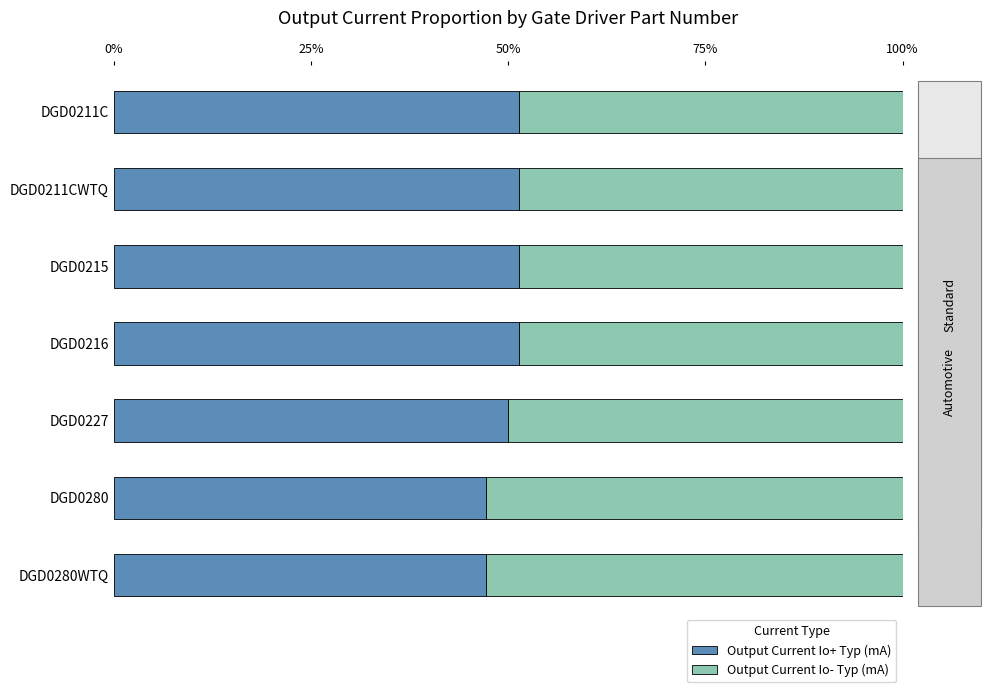

What is the highest value of the Output Current Io+ Typ (mA) series?

51.4